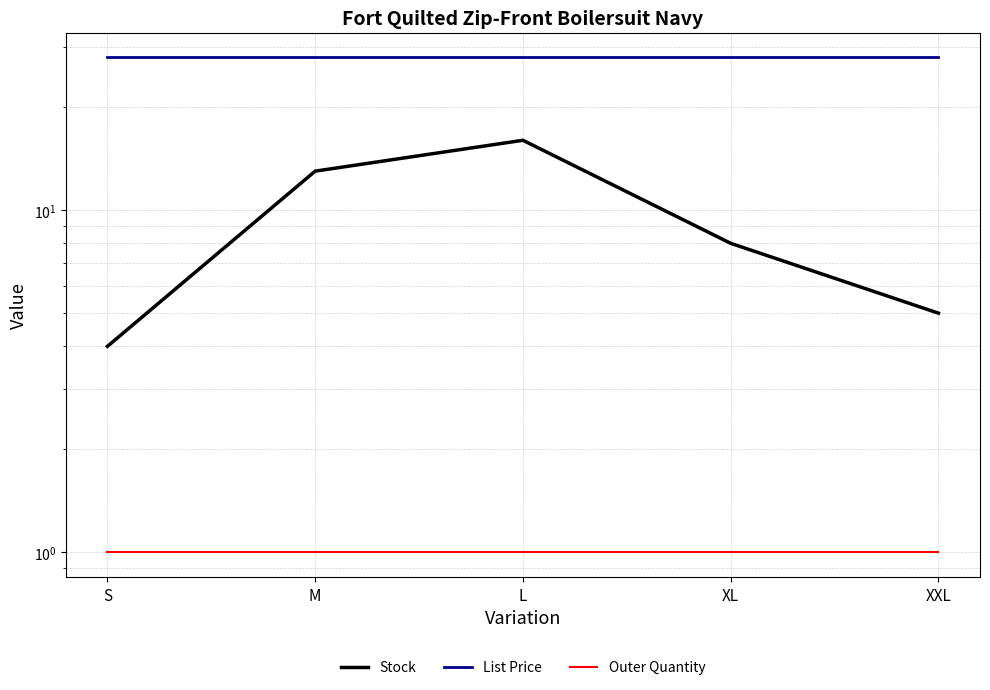

Reading left to right, extract all data points from this chart.

Stock: S=4.0	M=13.0	L=16.0	XL=8.0	XXL=5.0
List Price: S=27.9	M=27.9	L=27.9	XL=27.9	XXL=27.9
Outer Quantity: S=1.0	M=1.0	L=1.0	XL=1.0	XXL=1.0